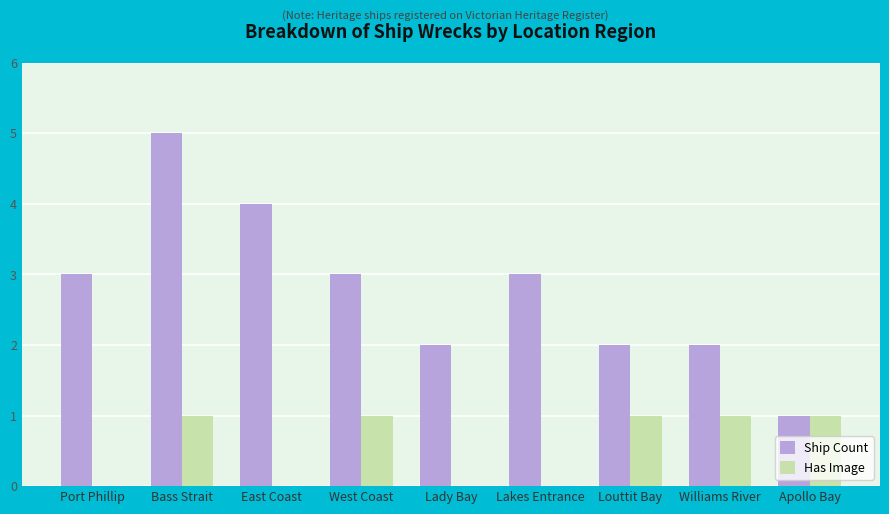

Count the number of categories in the chart.

9